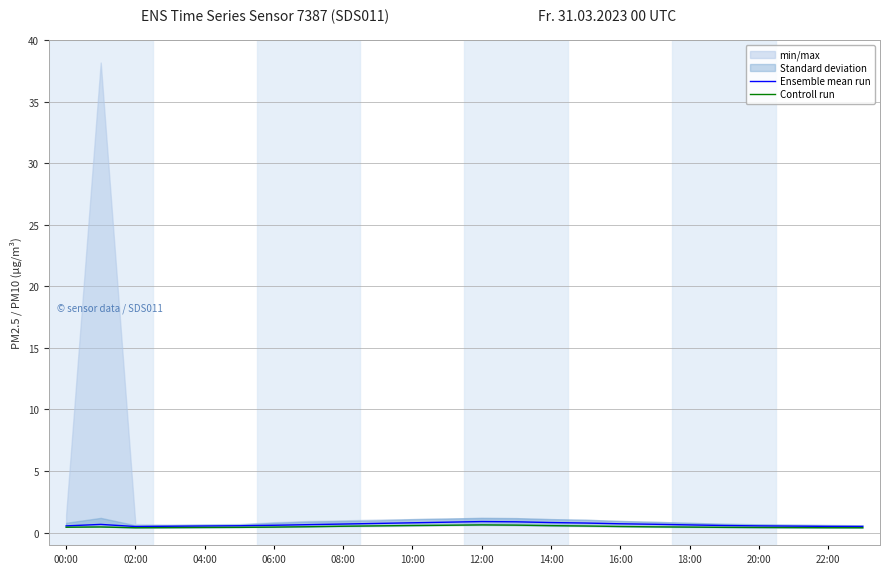

Which series has the largest total across all categories?

Ensemble mean run